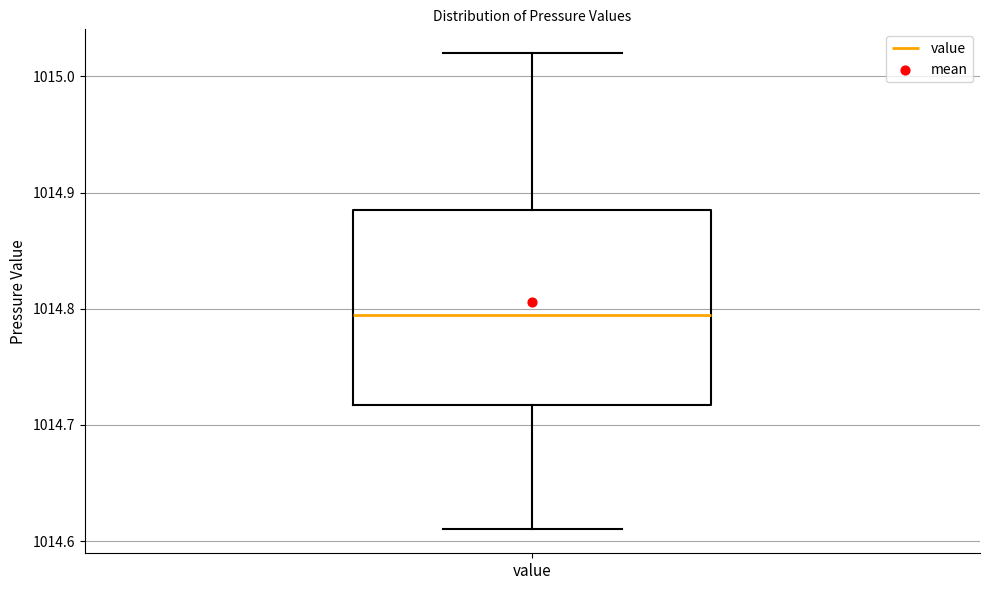

Where is the upper edge of the box for value on the y-axis? The values are not printed on the chart, so give them approximately, as read against the axis.

1014.89